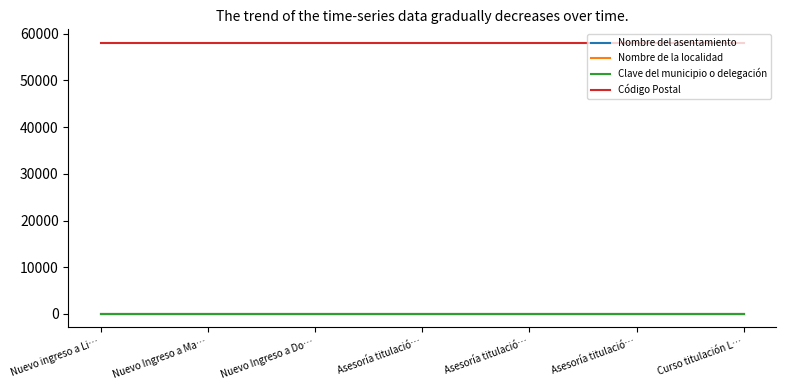

True or false: Clave del municipio o delegación has more than 2 interior local peaks.

False